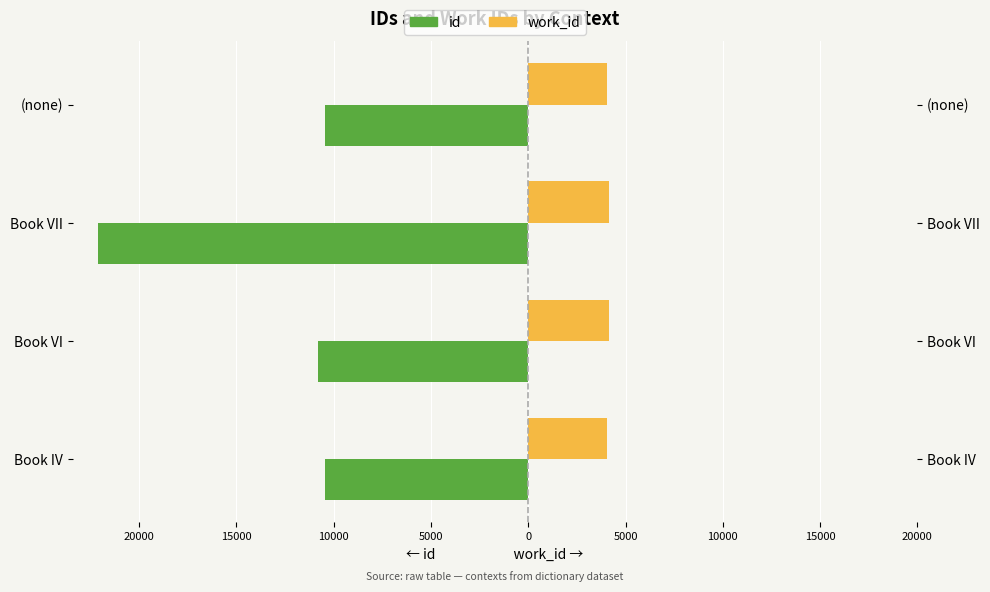

At how many categories does at least one series exceed -21467?

4